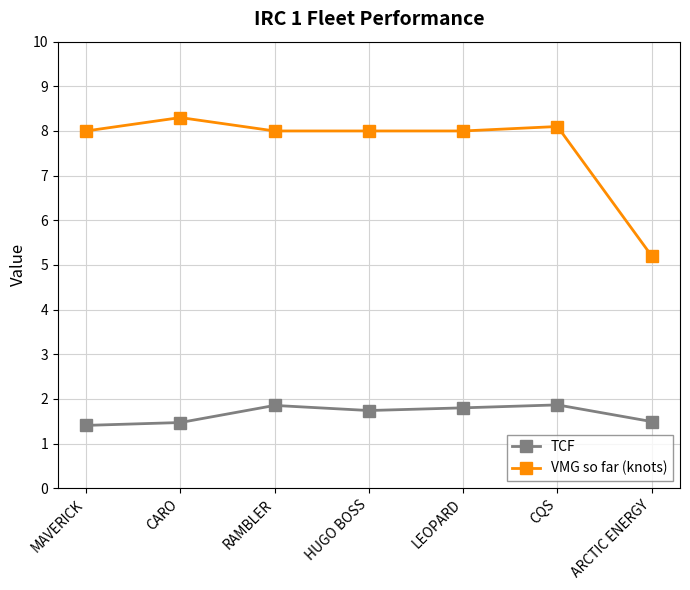

The TCF series shows 1.9 at RAMBLER. True or false?

True